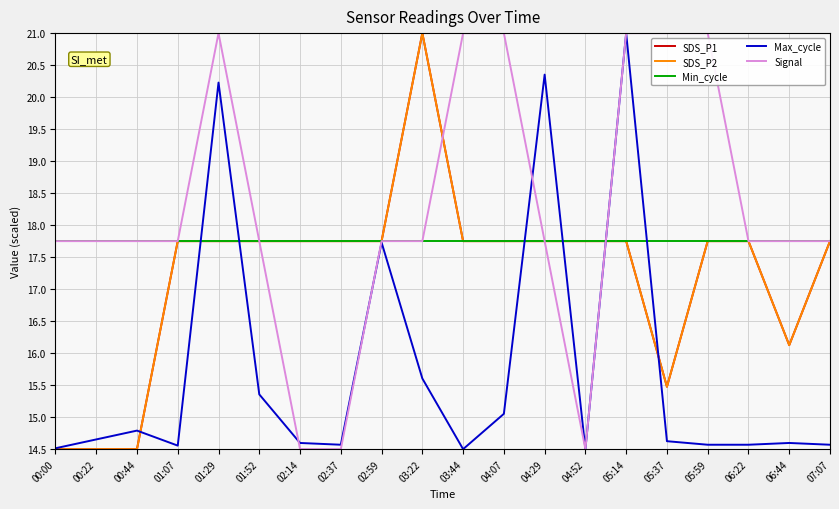

What is the difference between the second highest and minimum values in the Max_cycle series?

5.9